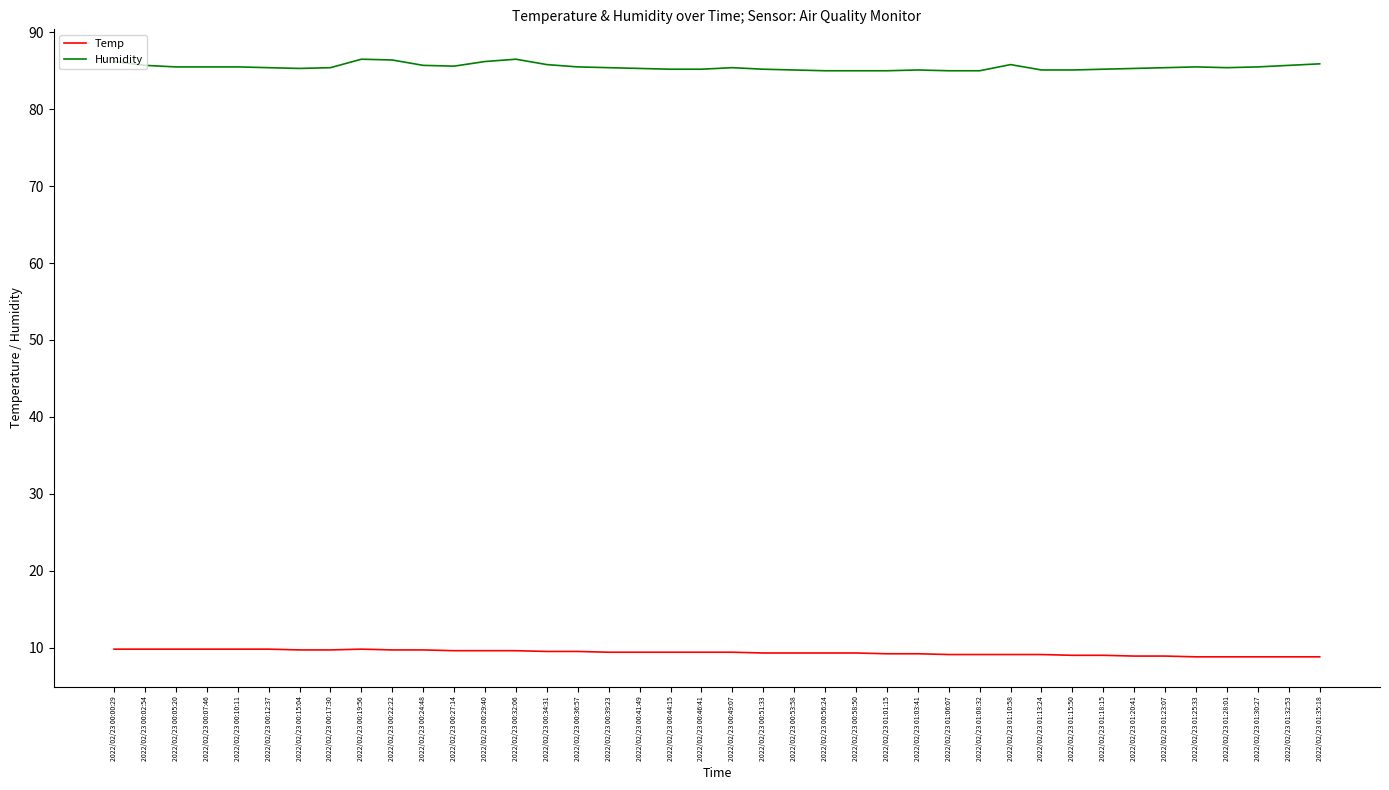

What position from the left is 2022/02/23 00:02:54?

2